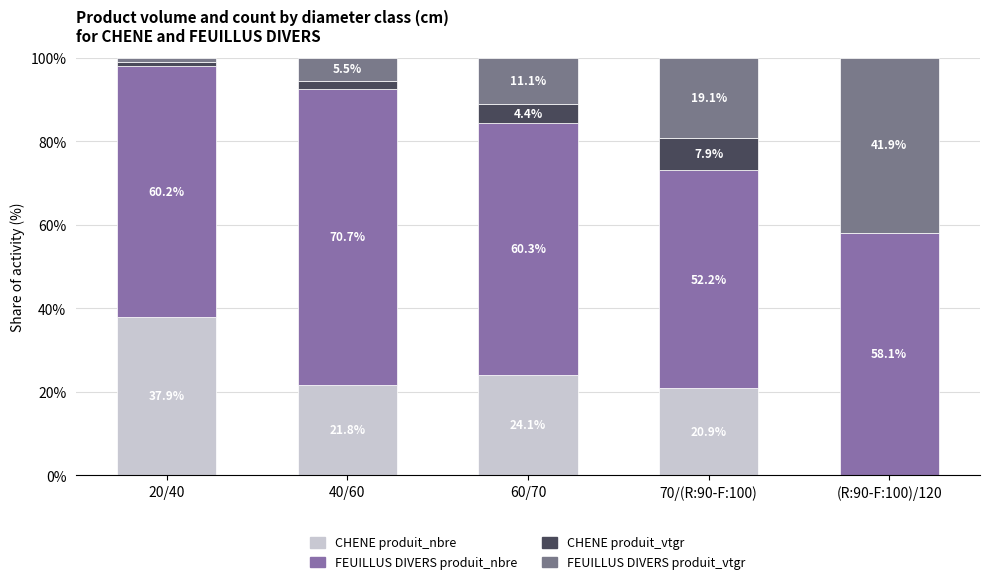

Count the number of data series in this chart.

4